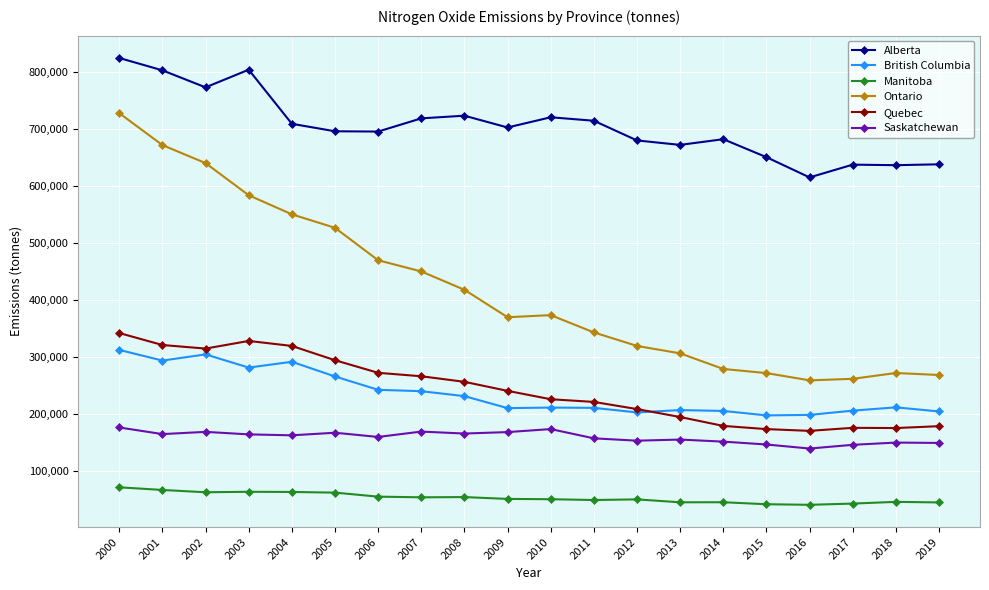

Which series changed the most between 2005 and 2013?

Ontario